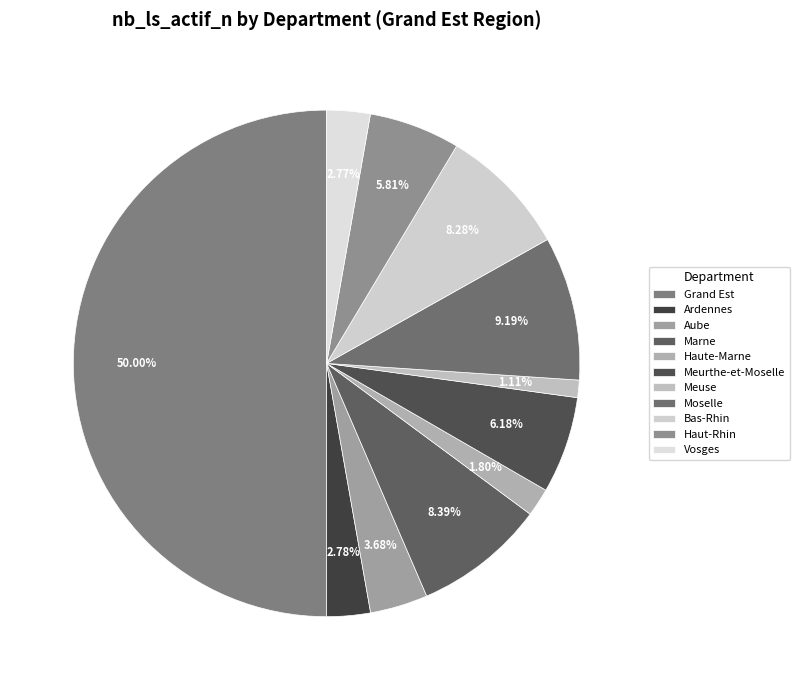

To the nearest percent, what percentage of the pie is Vosges?

3%